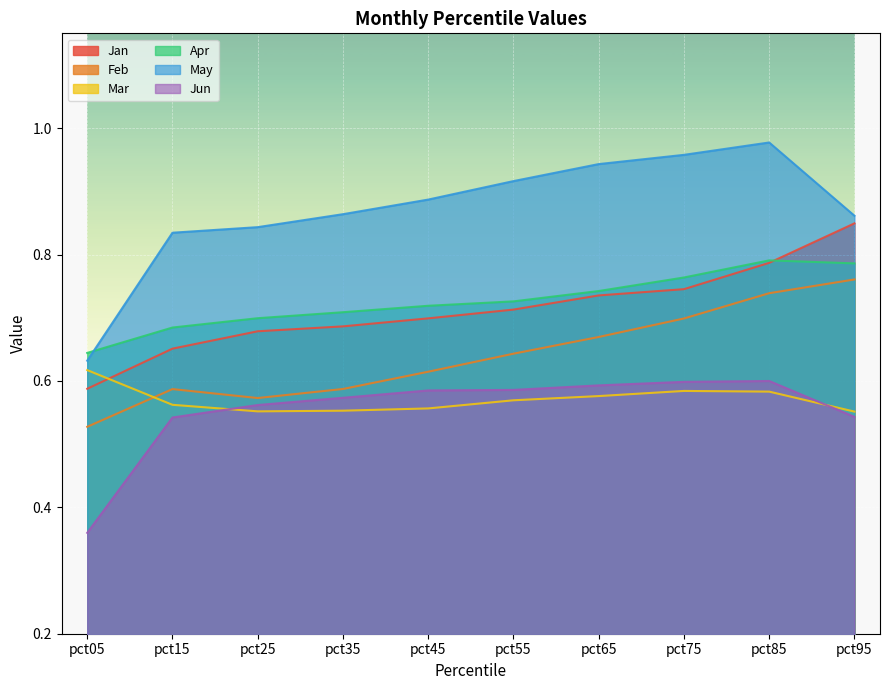

Is it true that Mar equals 0.6 at pct45?

True